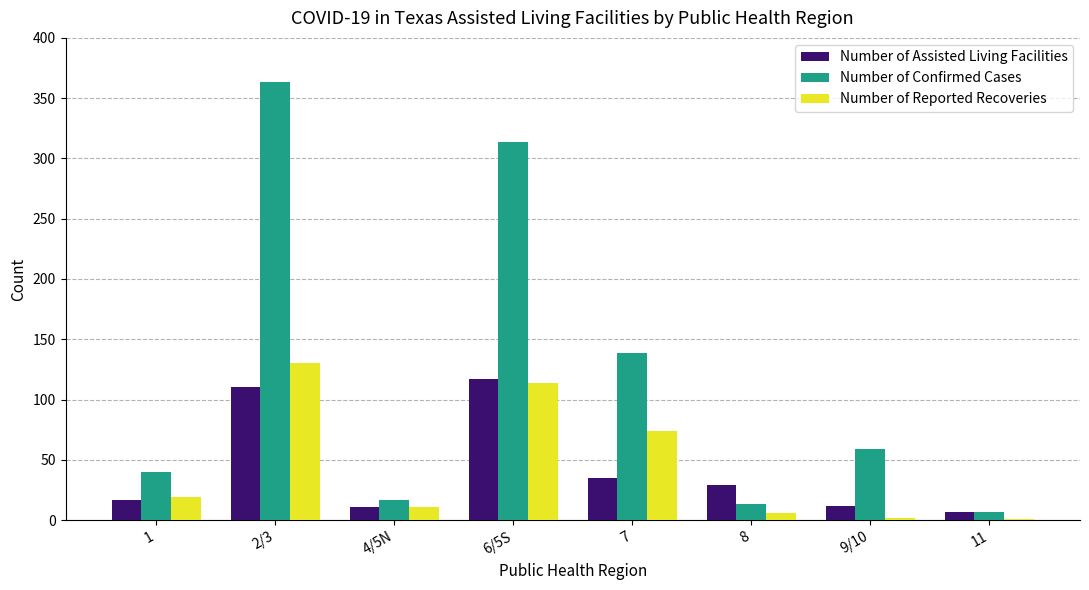

At which category does the chart reach its peak across all series?

2/3